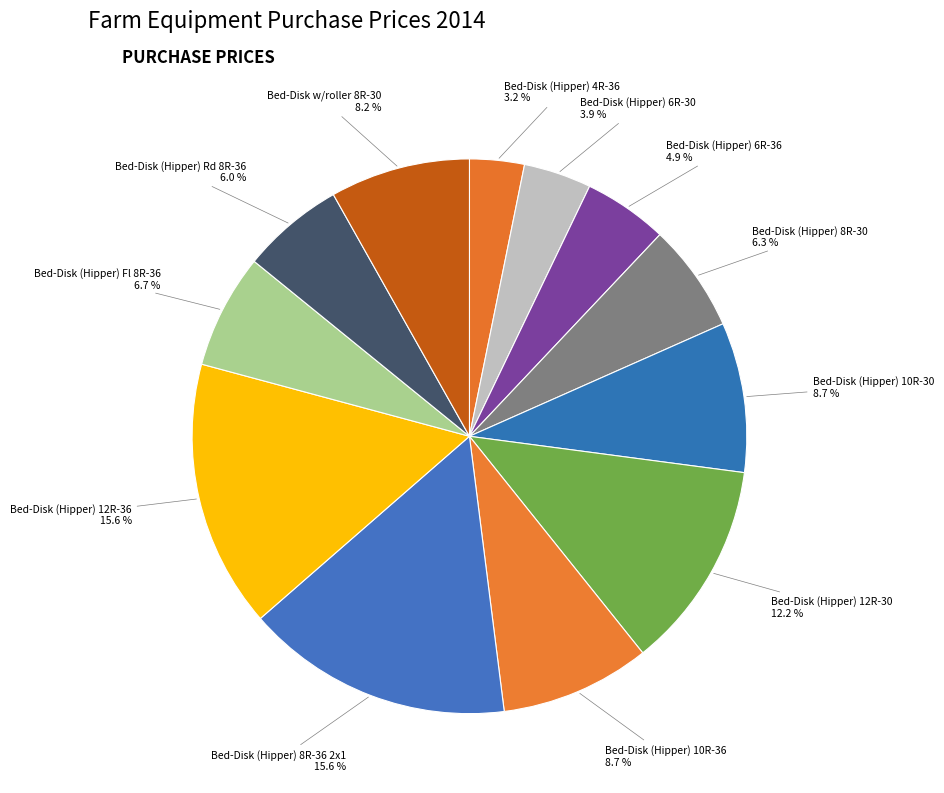

Approximately how many times larger is the value at Bed-Disk (Hipper) 8R-30 compared to Bed-Disk (Hipper) 12R-36?

0.4